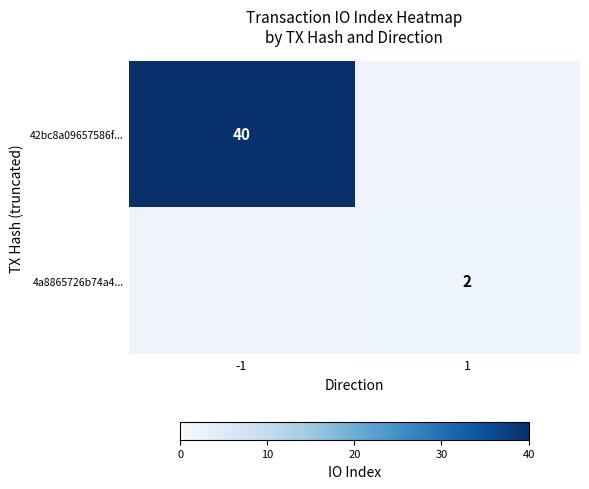

Which has a higher value, 1 or -1?

-1